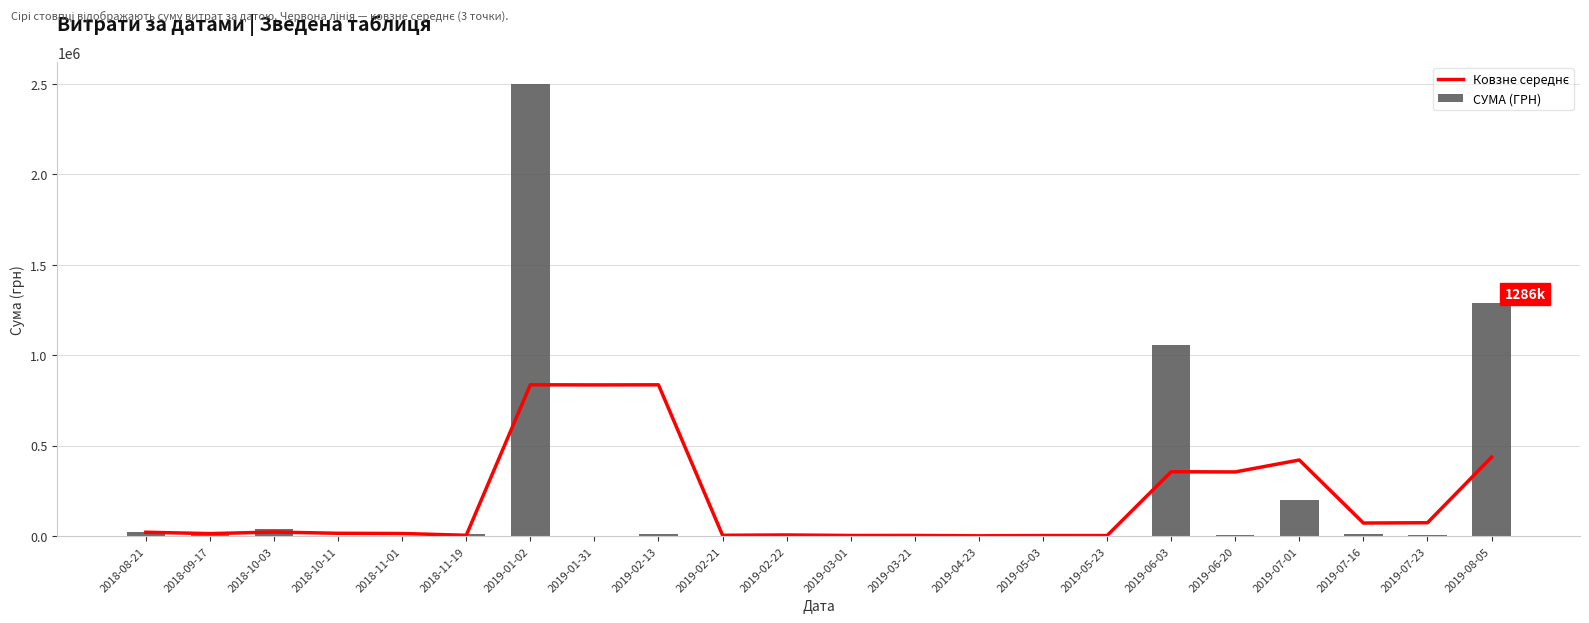

List the series in order of their overall mean, highest first.

СУМА (ГРН), Ковзне середнє